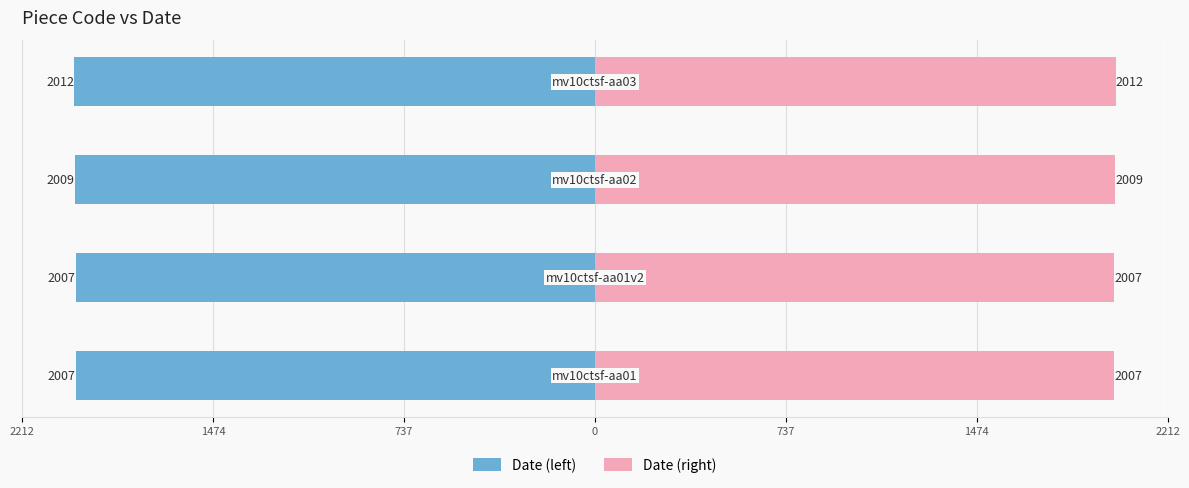

Is it true that Date (right) equals 407 at 1474?

False